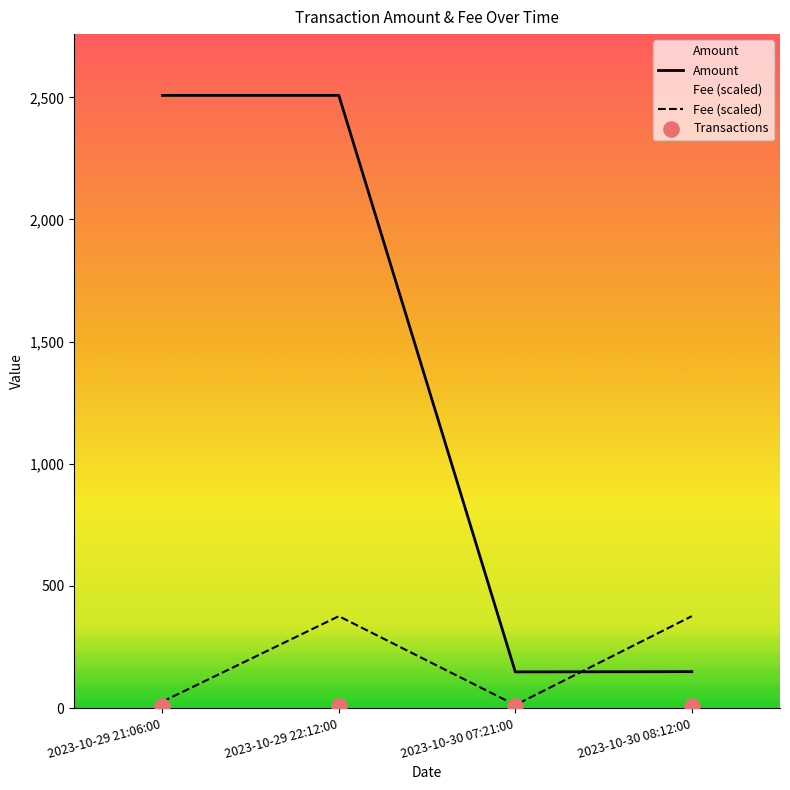

Which series contains the highest Y value?

Amount